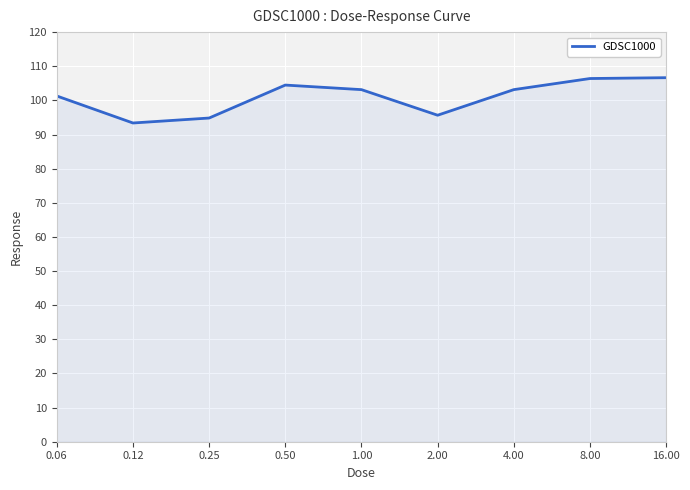

How many lines are shown in the chart?

1